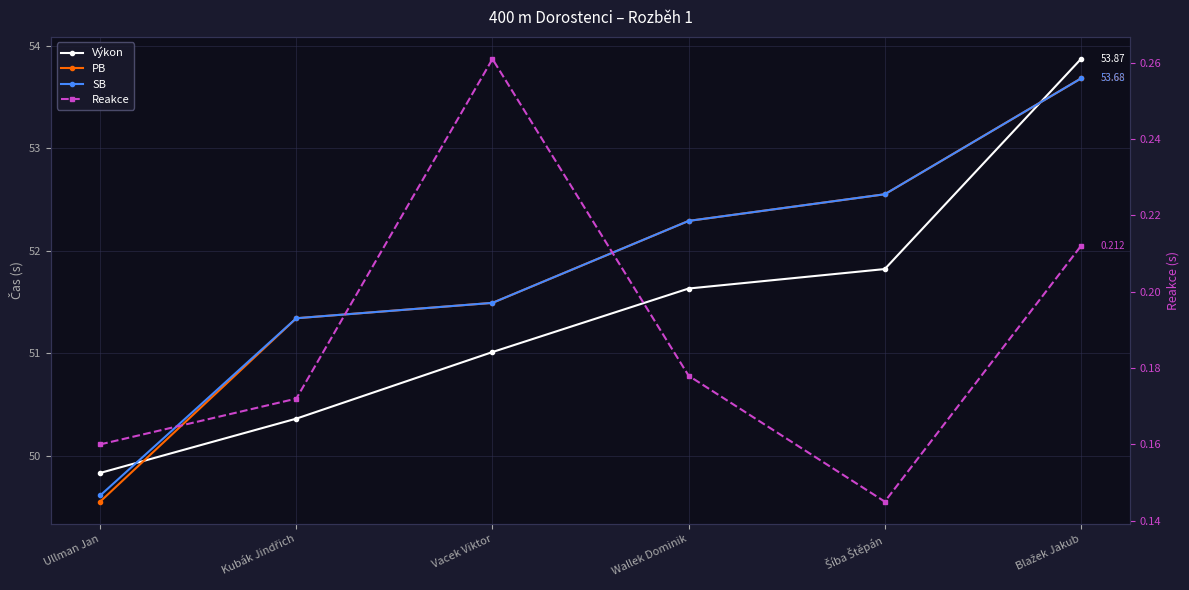

Which series has the widest spread of values?

PB